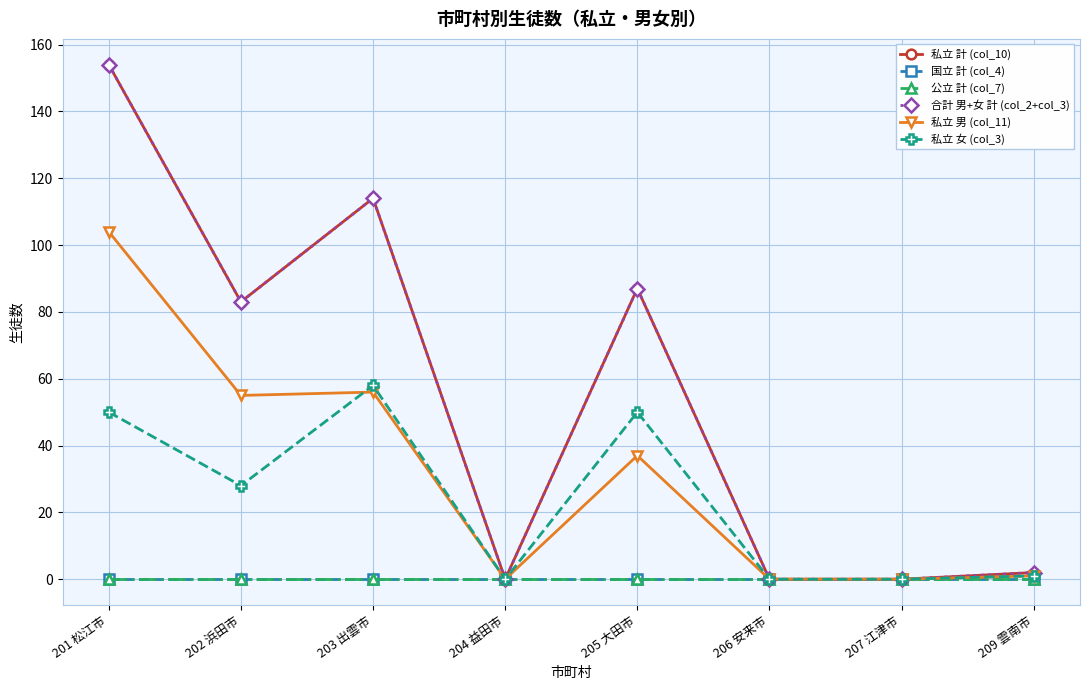

Does the chart display data point markers on the line(s)?

Yes